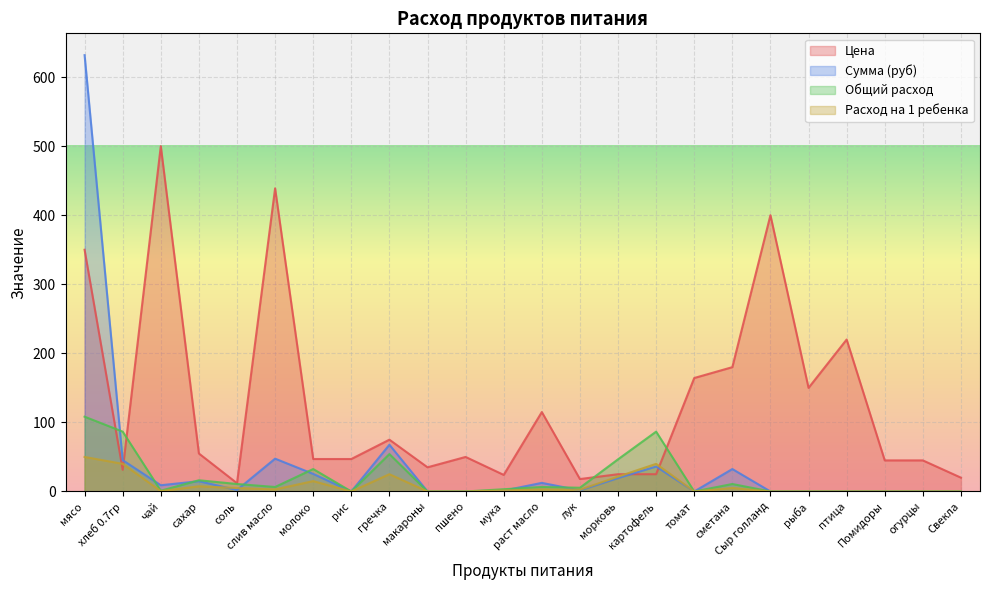

Is it true that Сумма (руб) equals 20.0 at хлеб 0.7гр?

False